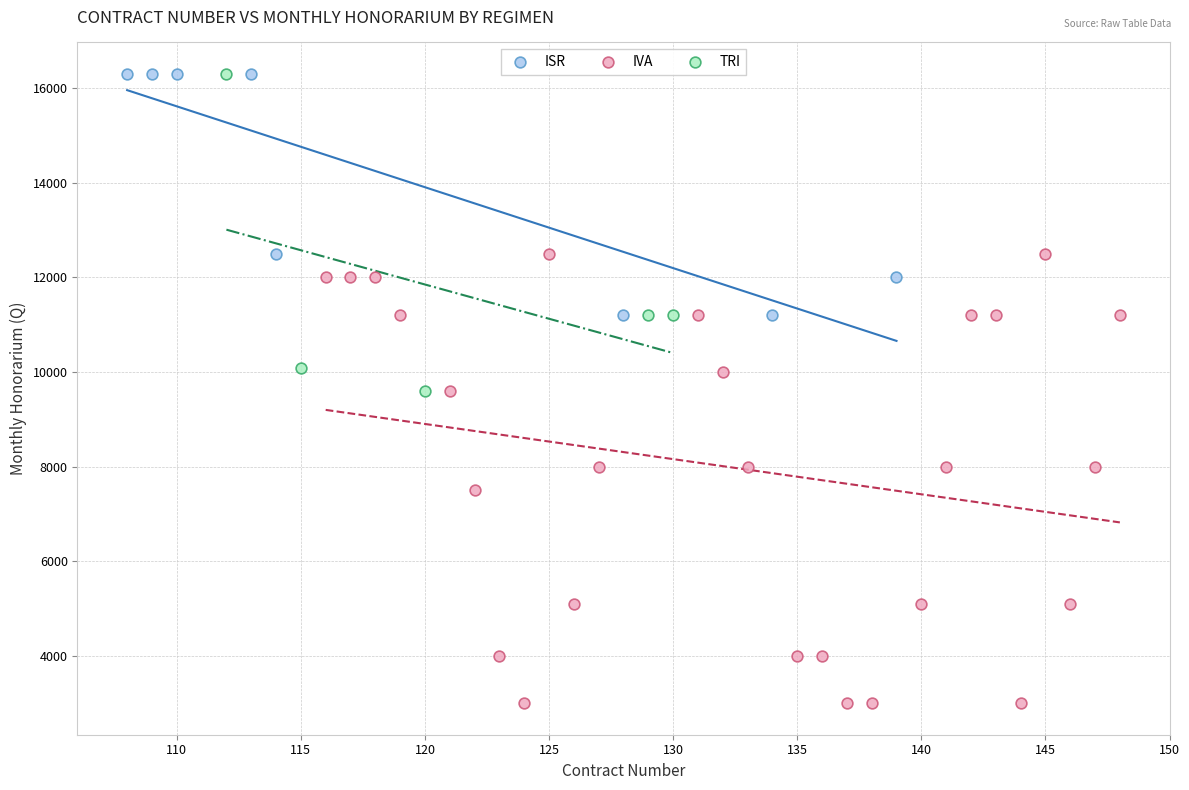

Which series reaches the minimum Y coordinate?

IVA